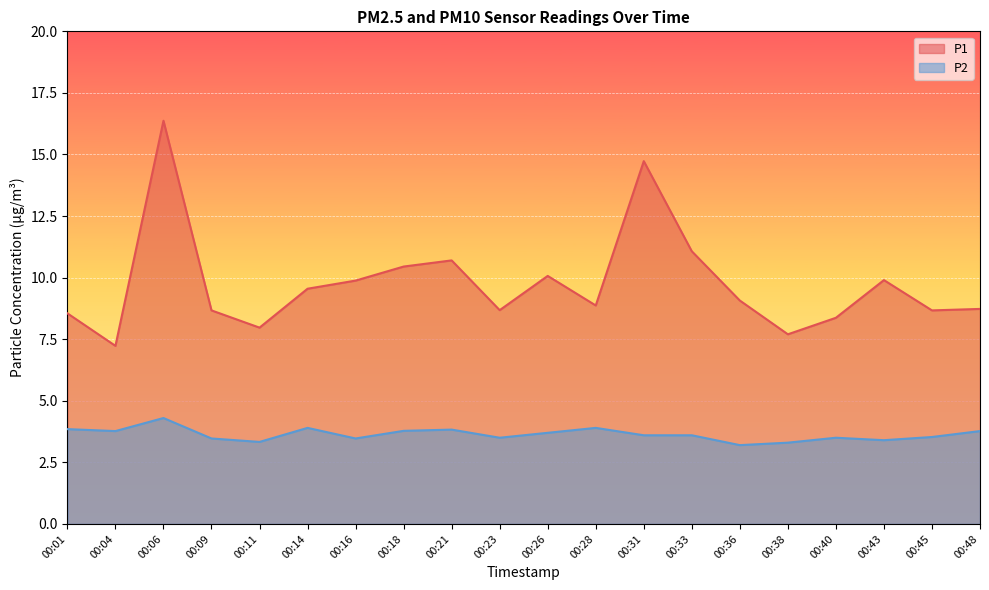

Reading left to right, extract all data points from this chart.

P1: 8.6	7.2	16.4	8.7	8.0	9.6	9.9	10.4	10.7	8.7	10.1	8.9	14.7	11.1	9.1	7.7	8.4	9.9	8.7	8.7
P2: 3.9	3.8	4.3	3.5	3.3	3.9	3.5	3.8	3.8	3.5	3.7	3.9	3.6	3.6	3.2	3.3	3.5	3.4	3.5	3.8